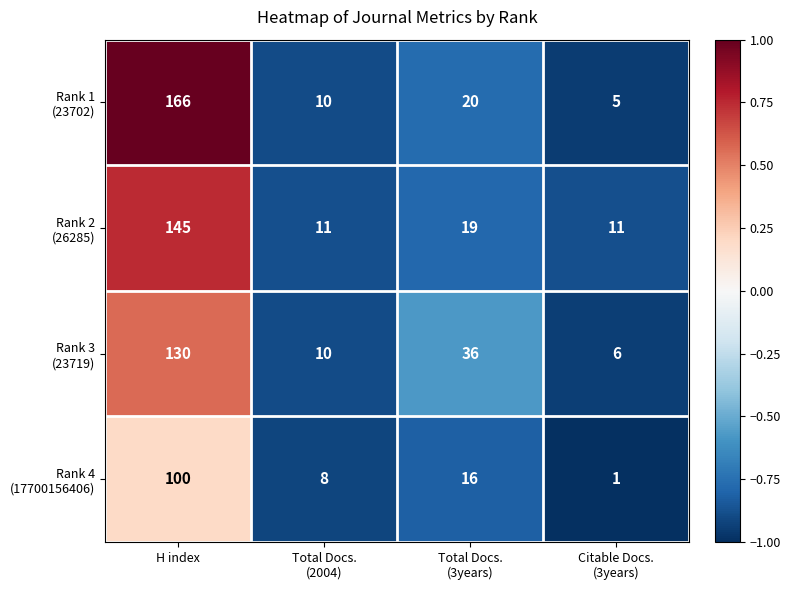

At which category is the sum across all series the highest?

H index